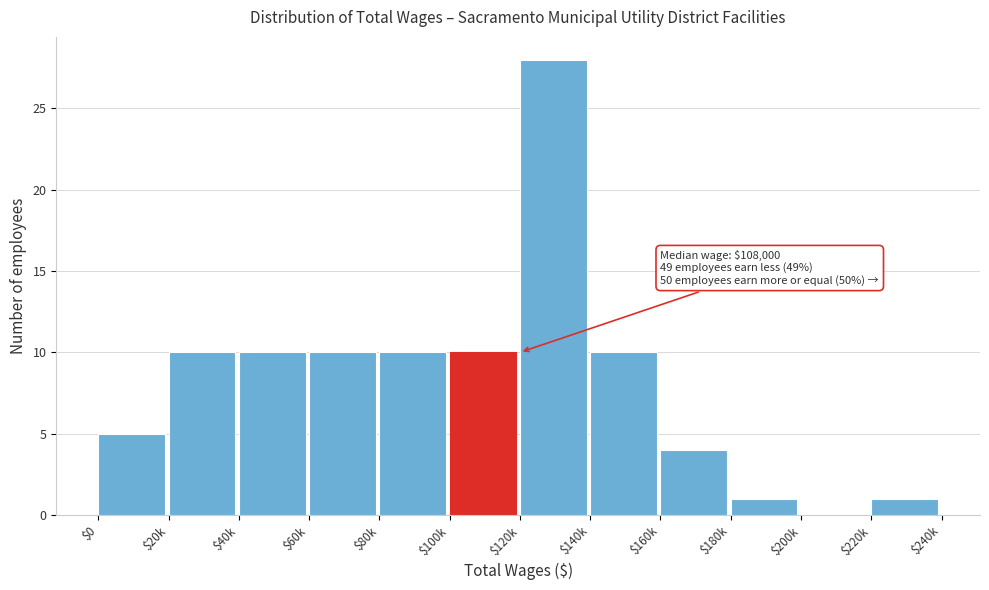

What is the sum of all values?

99